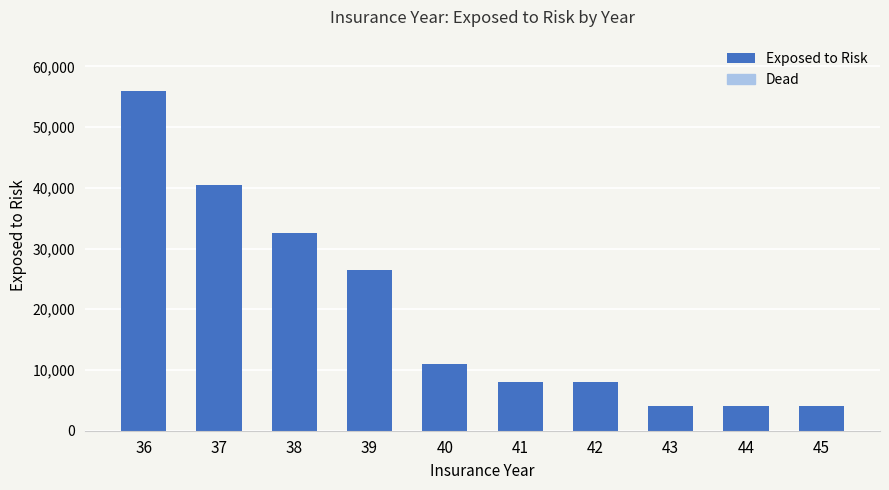

What is the ratio of the value at 44 to the value at 43?

1.0